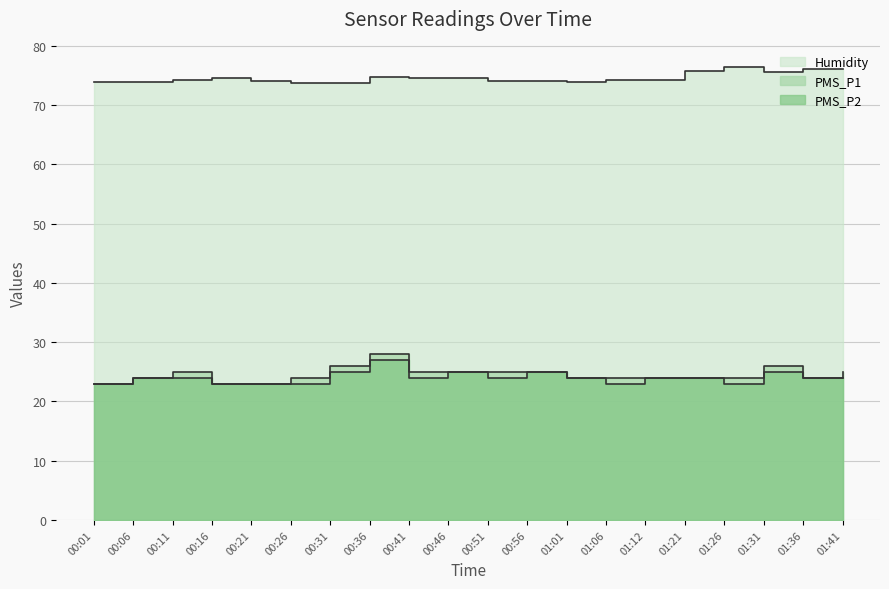

What is the difference between the maximum and minimum values in the PMS_P2 series?

4.0